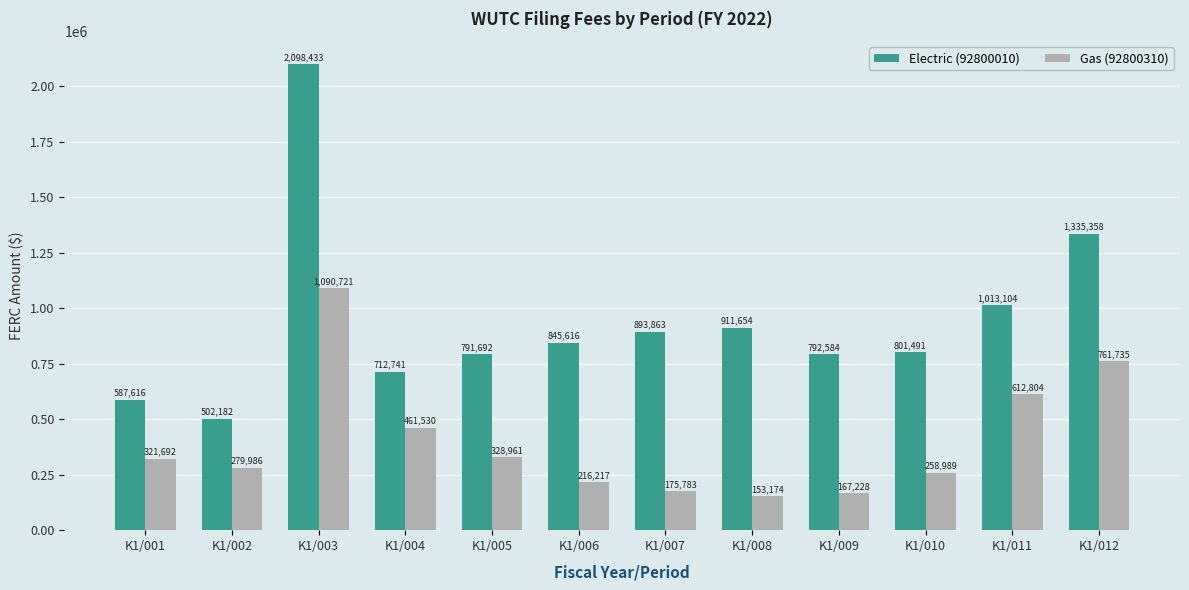

At how many categories does at least one series exceed 1064832?

2